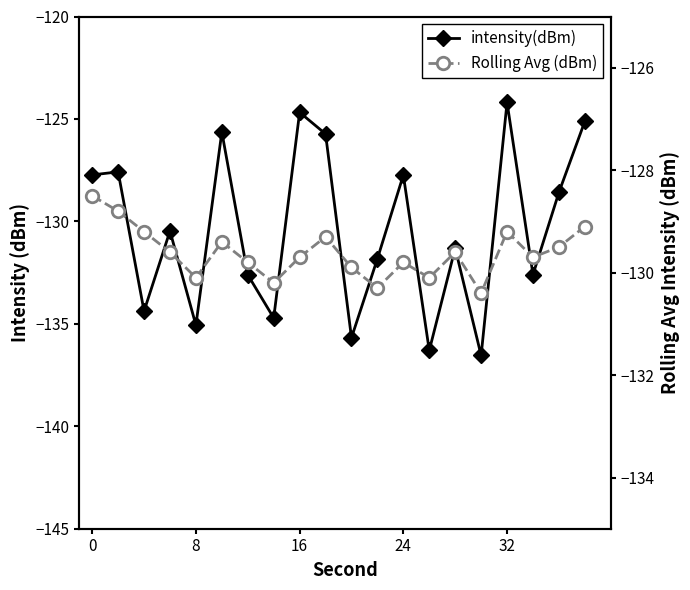

What is the value of the intensity(dBm) point at the 18th from the left?

-132.6